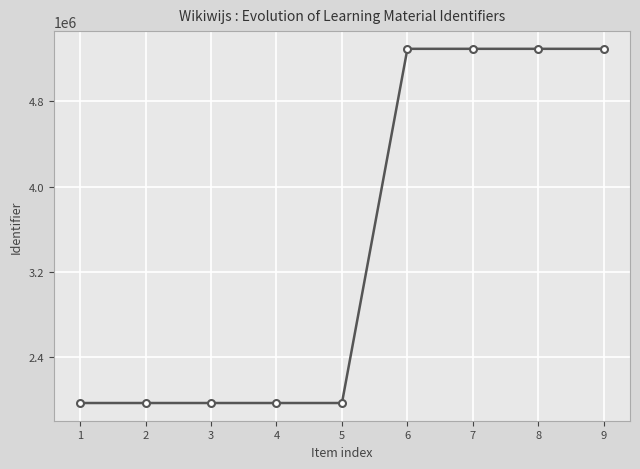

What is the average value?

3446111